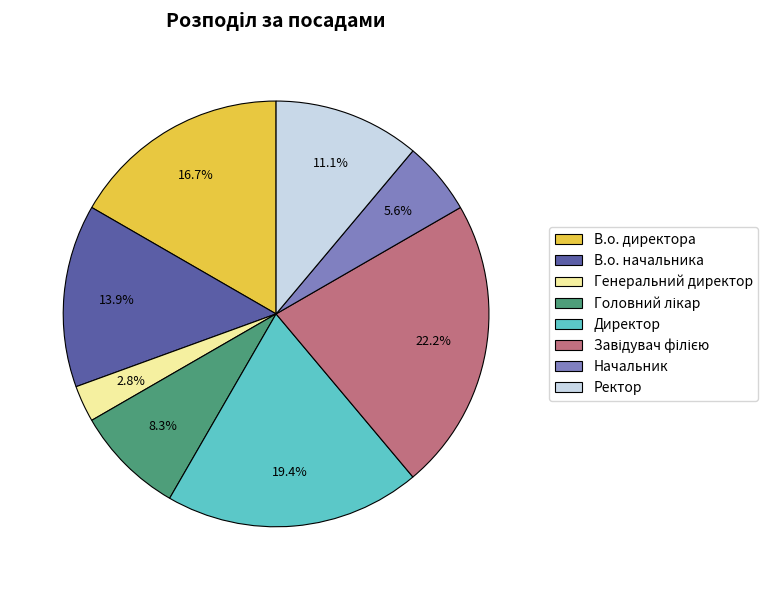

Is there a majority slice in this chart?

No